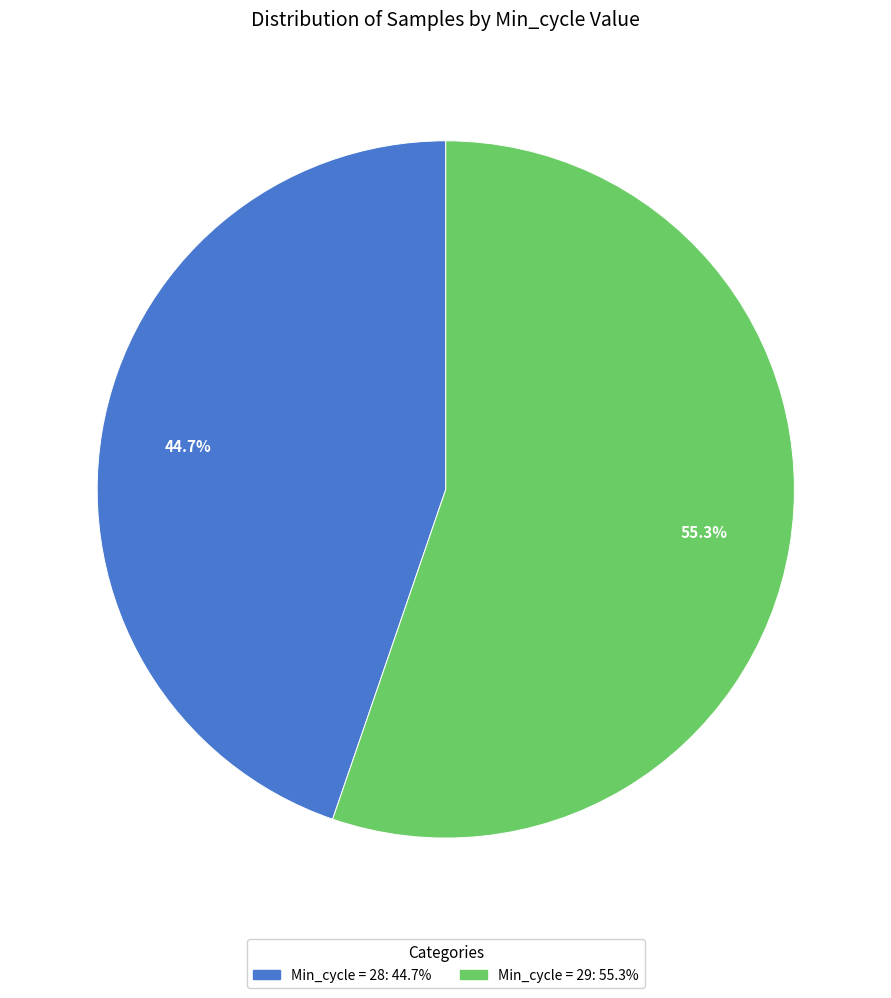

How many segments does this pie chart have?

2